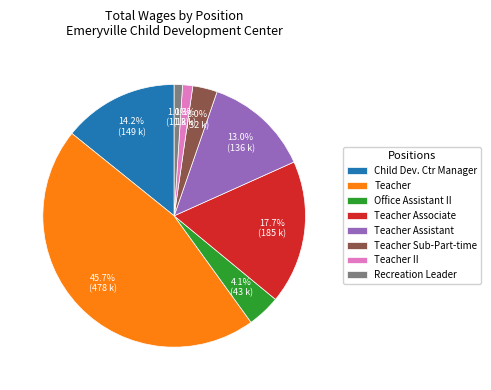

Which has a higher value, Teacher II or Teacher Assistant?

Teacher Assistant